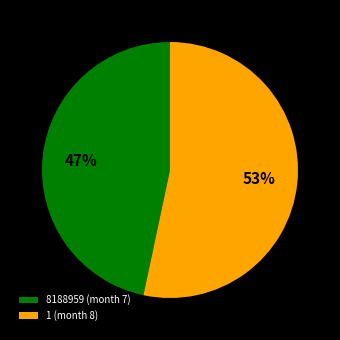

Which category accounts for the majority?

1